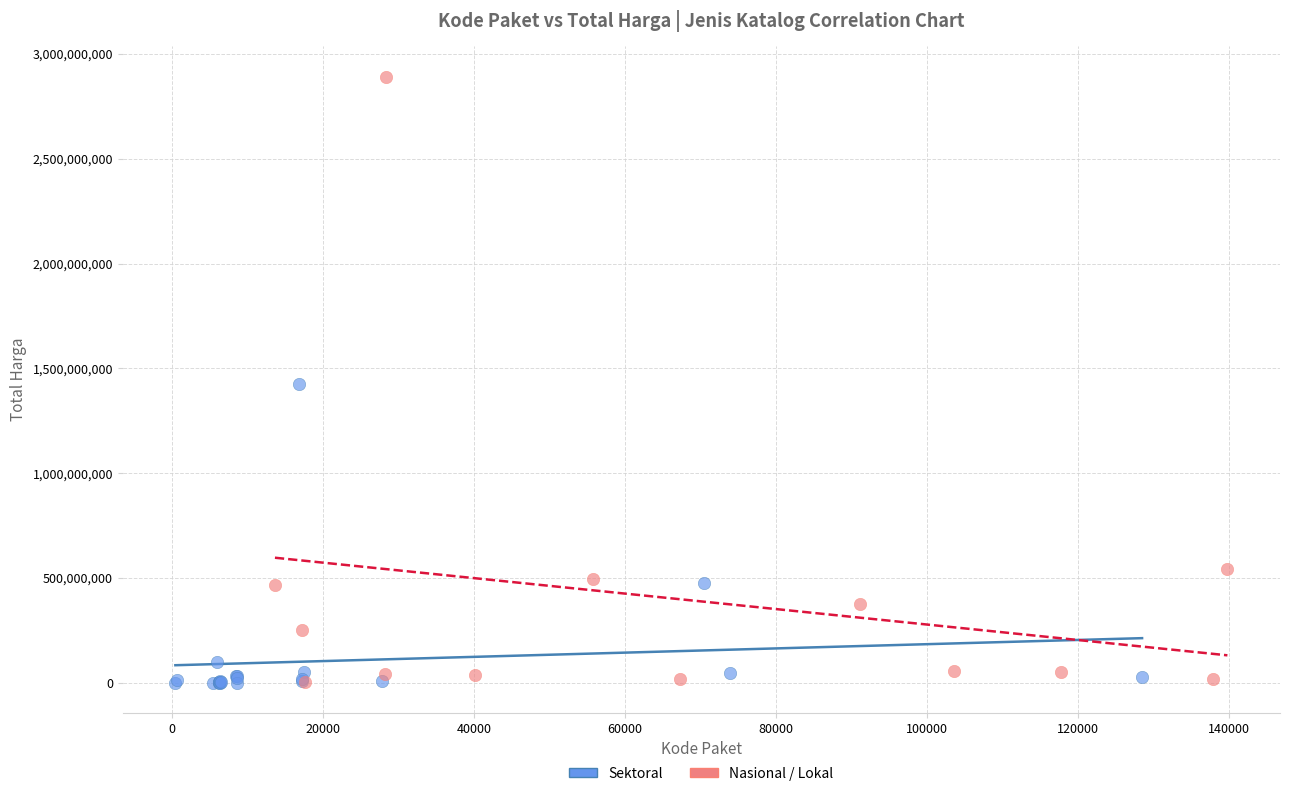

Which series has the widest spread of Y values?

Nasional / Lokal